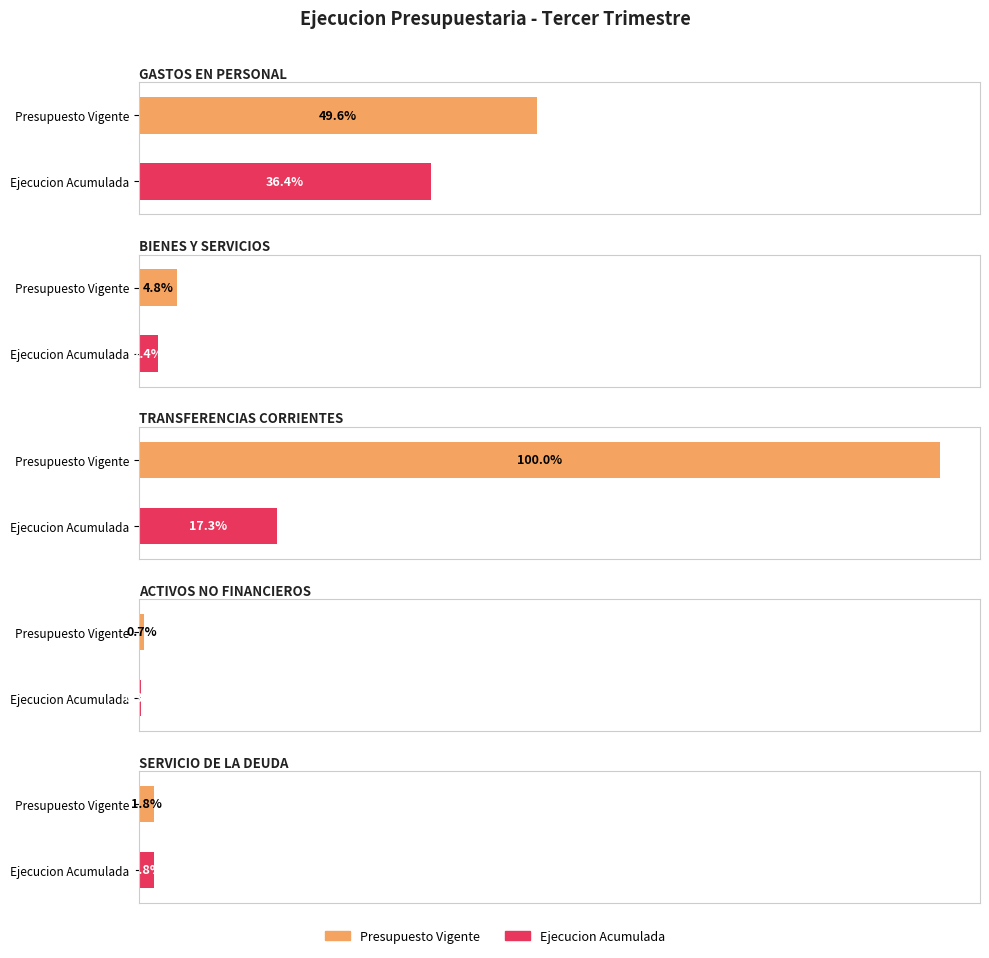

Which category has the highest value in the Ejecucion Acumulada series?

GASTOS EN PERSONAL